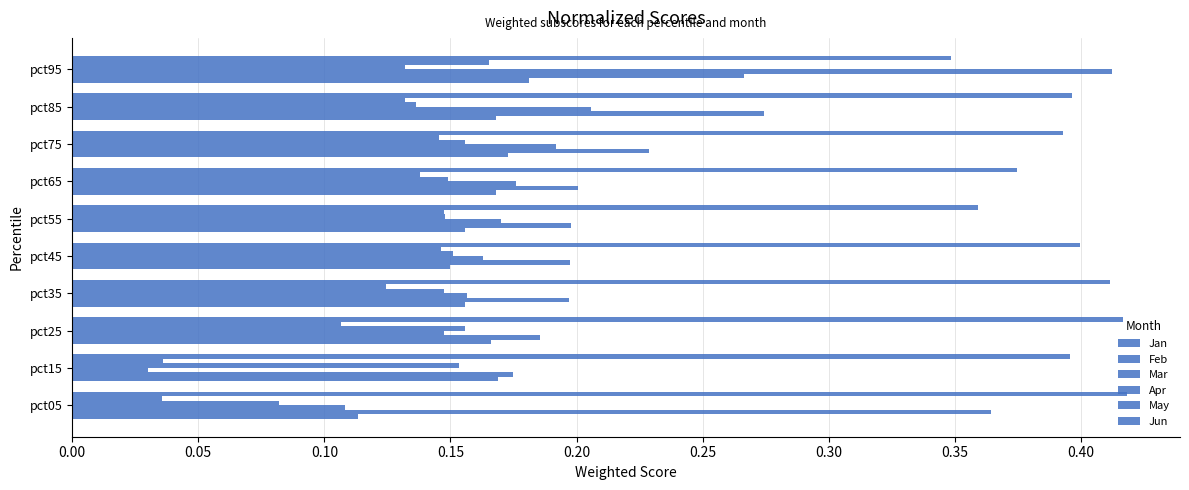

Count the number of data series in this chart.

6